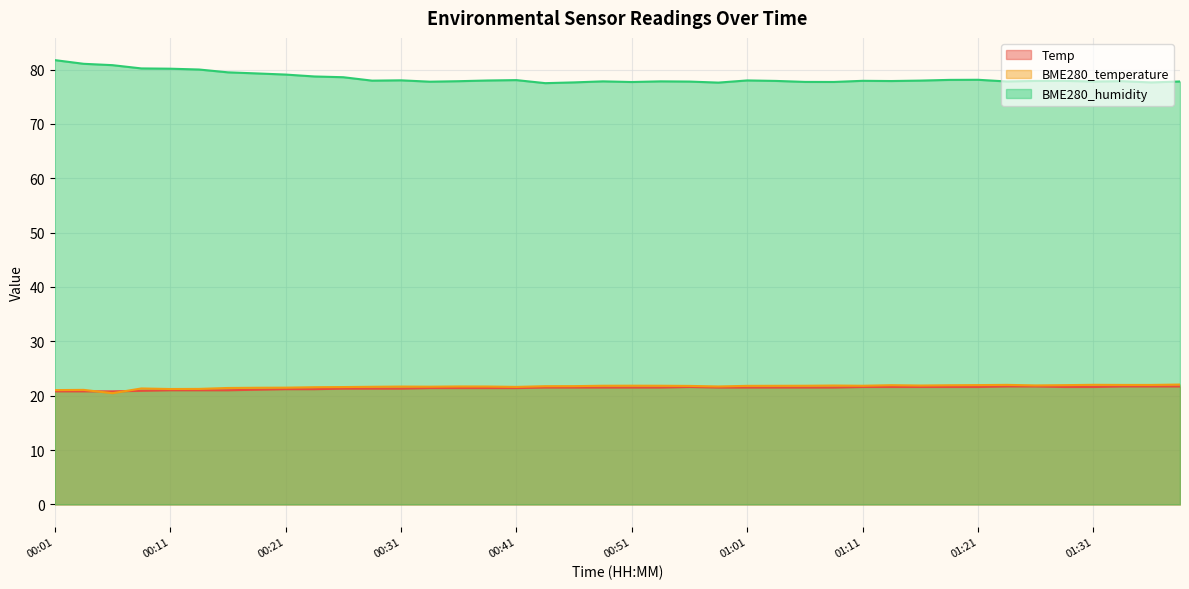

The value of BME280_temperature at 00:33 is 21.7. True or false?

True